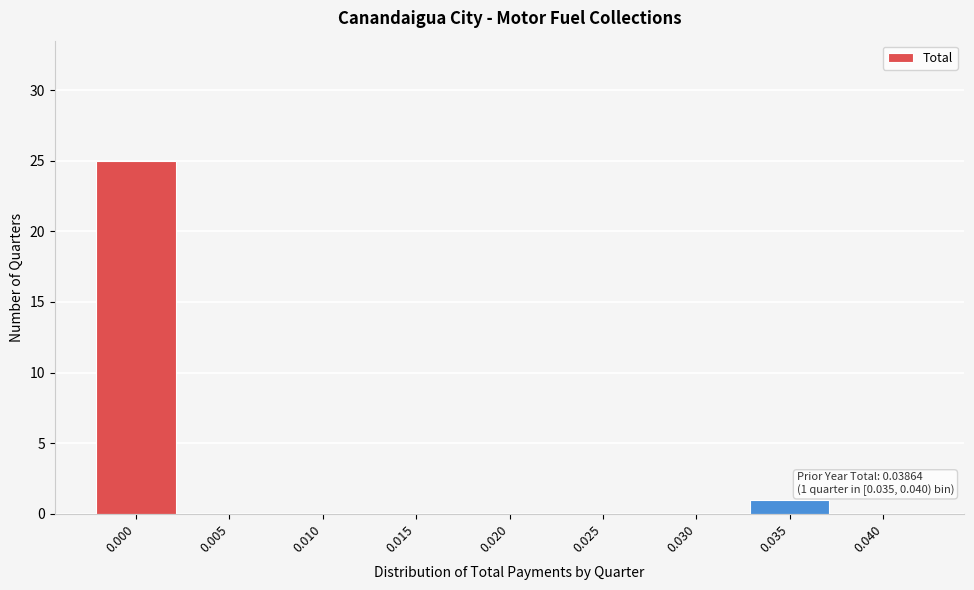

Reading left to right, transcribe all the data shown in this chart.

0.000=25	0.005=0	0.010=0	0.015=0	0.020=0	0.025=0	0.030=0	0.035=1	0.040=0